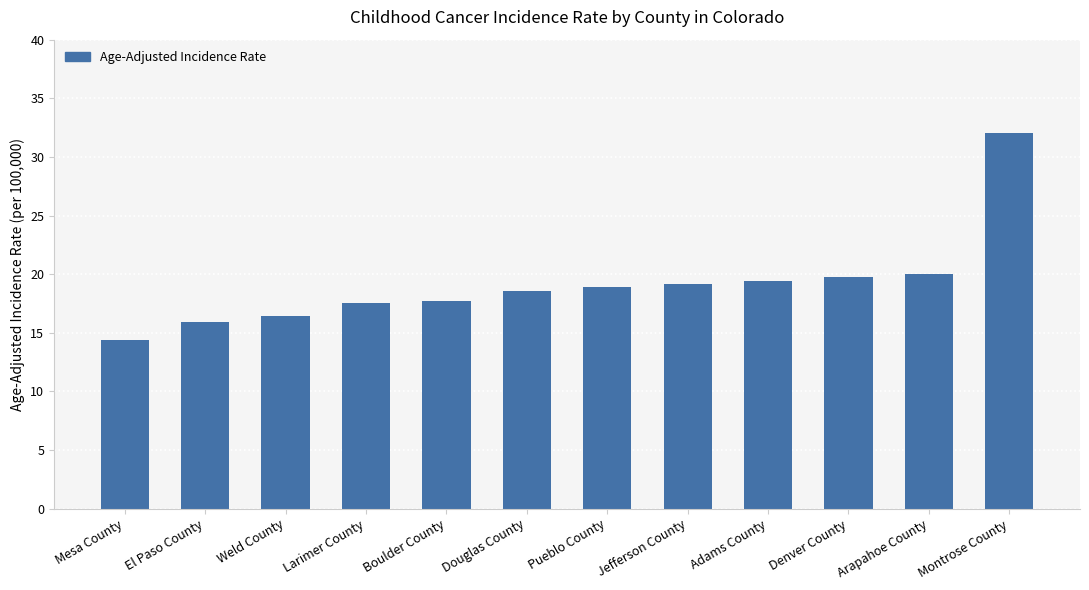

What is the ratio of the value at El Paso County to the value at Boulder County?

0.9